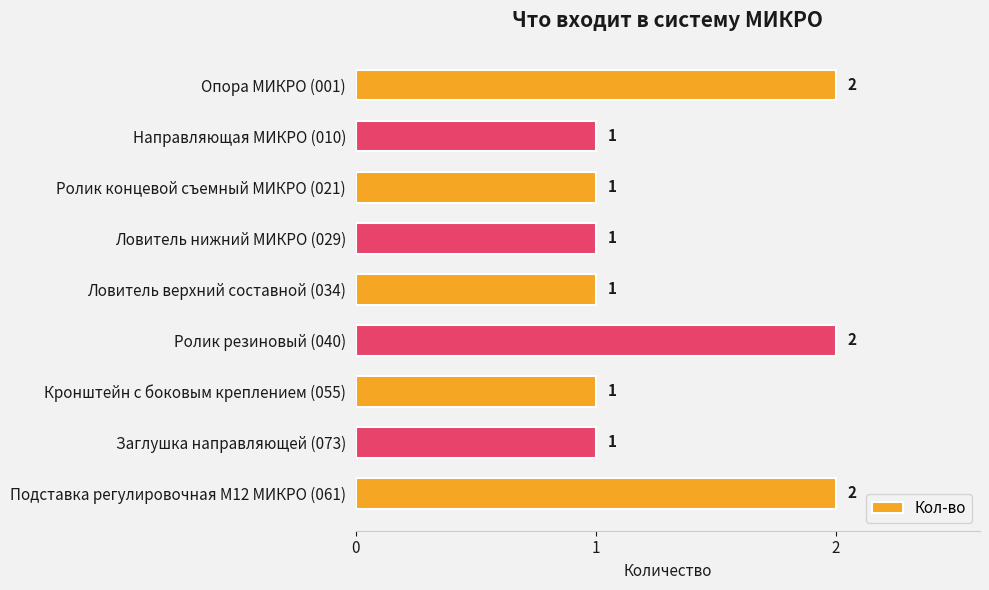

How many series are shown in this chart?

1